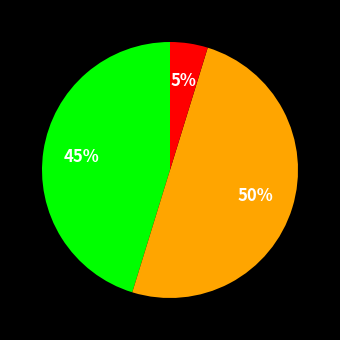

To the nearest percent, what is the difference between the largest and smallest slice percentages?

45%